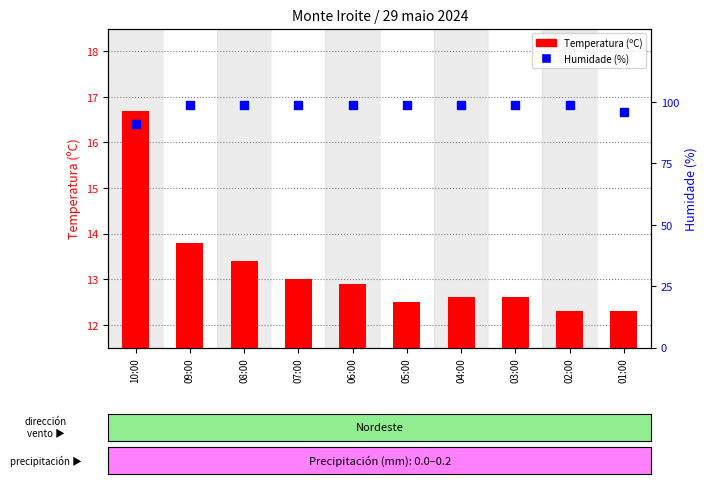

Which series contains the lowest Y value?

Temperatura (ºC)